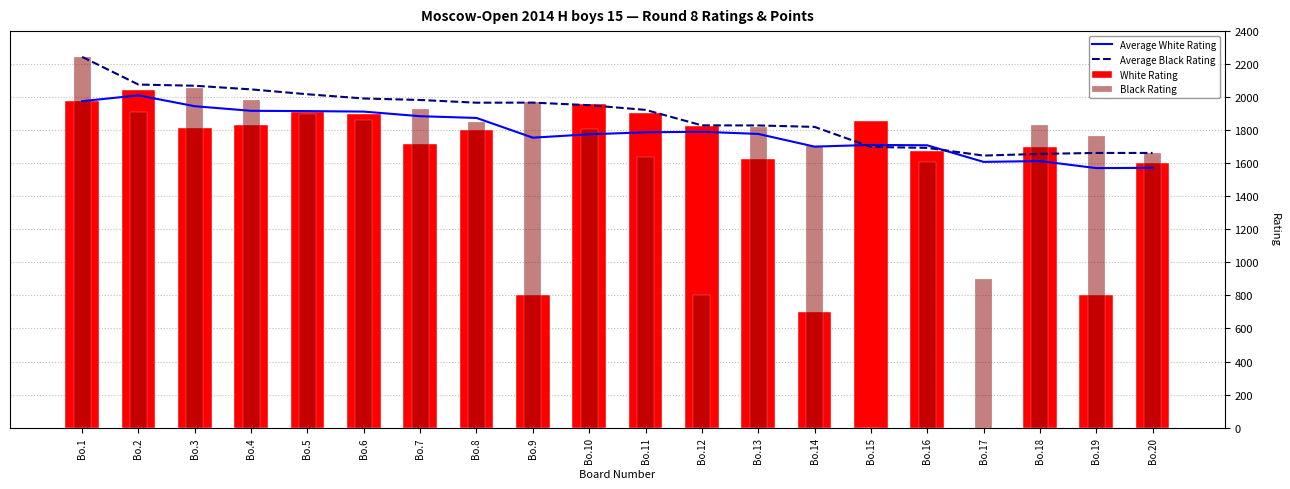

What is the difference between the highest and lowest values at Bo.11?

283.2